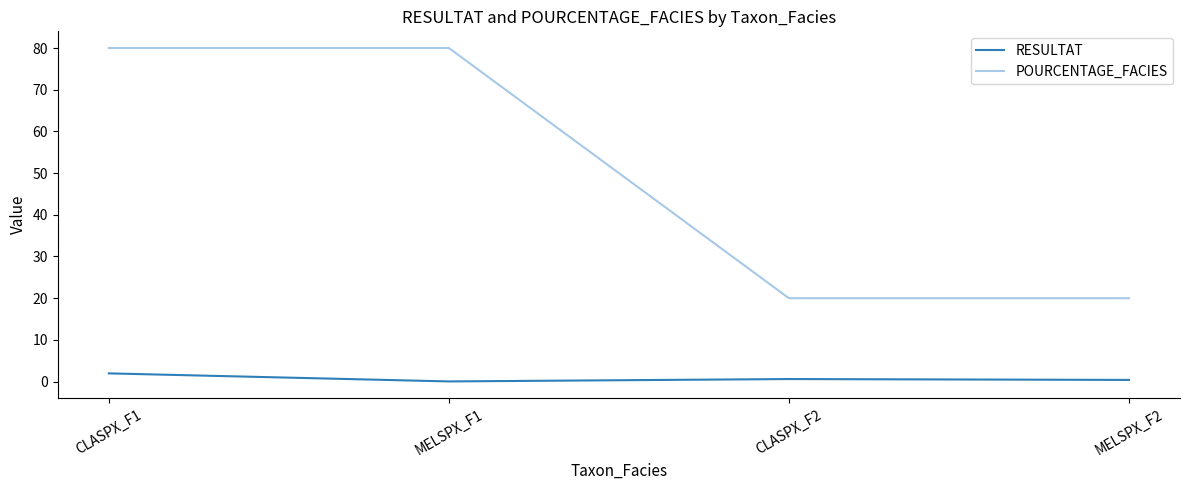

Which series has the largest range (max minus min)?

POURCENTAGE_FACIES